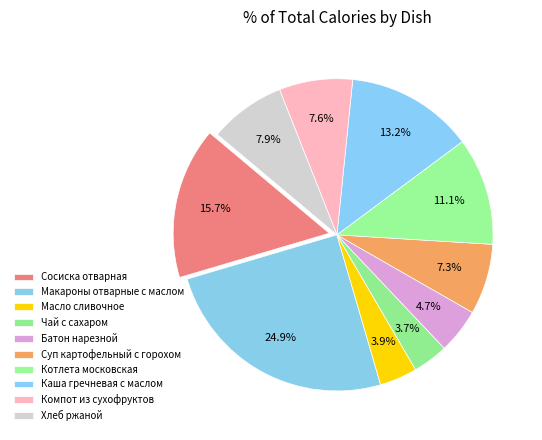

How many segments does this pie chart have?

10